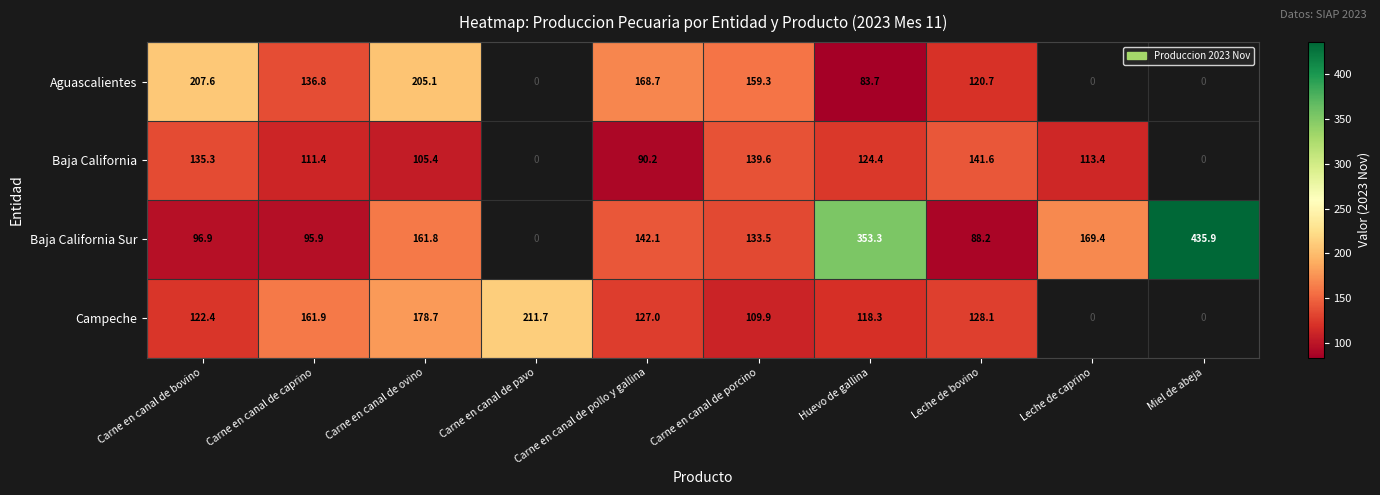

Is it true that Campeche equals 122.4 at Carne en canal de bovino?

True